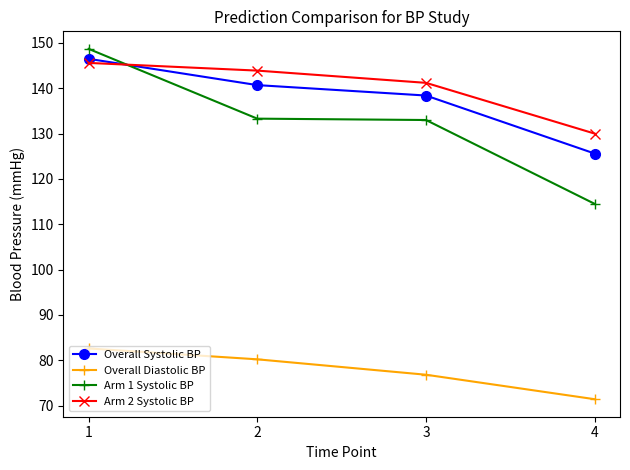

At which label is Overall Systolic BP closest to 136?

3